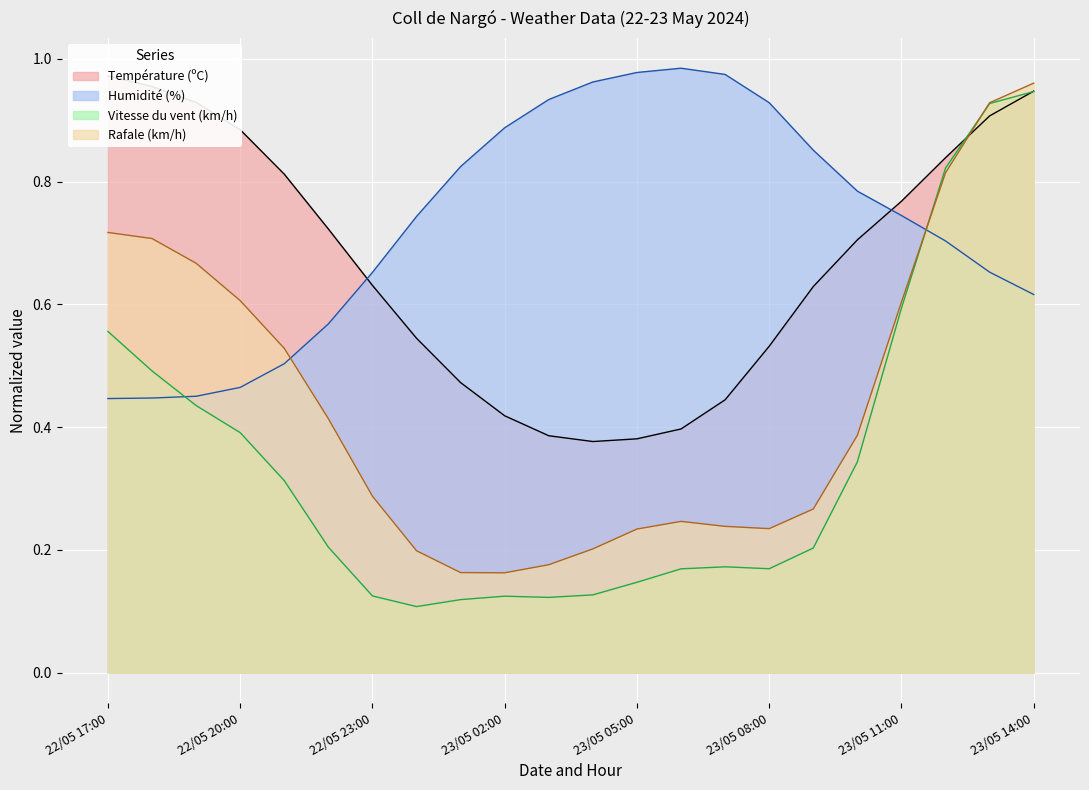

The value of Rafale (km/h) at 22/05 20:00 is 0.6. True or false?

True